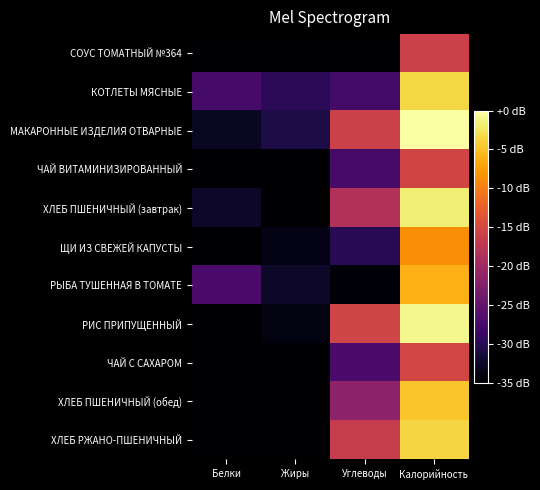

Which series has the largest total across all categories?

МАКАРОННЫЕ ИЗДЕЛИЯ ОТВАРНЫЕ